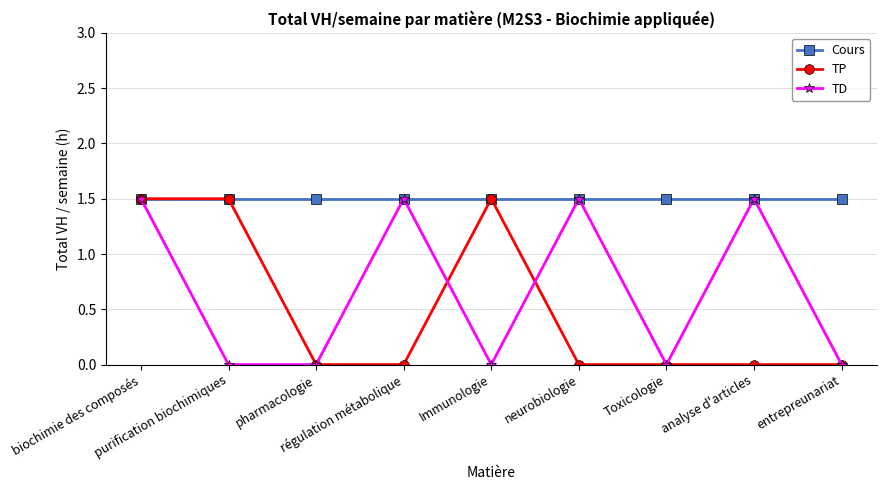

What is the greatest value displayed?

1.5